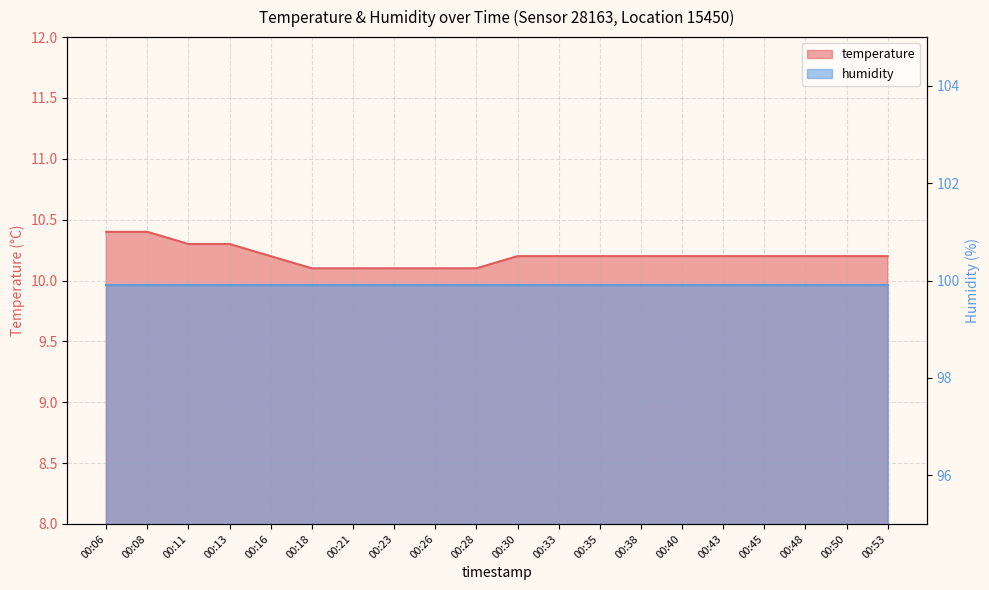

True or false: the data has more than 1 interior local peaks.

False